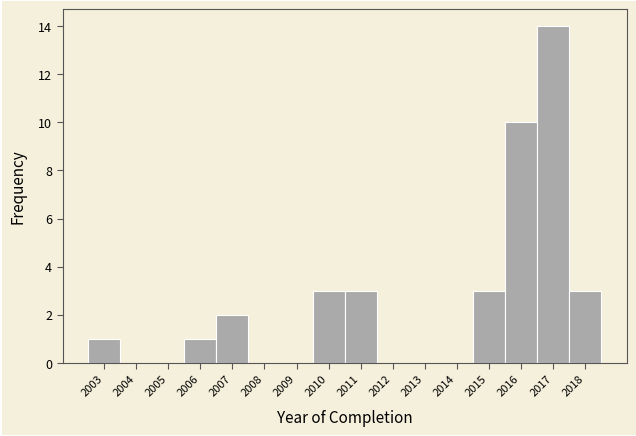

Reading right to left, transcribe all the data shown in this chart.

2018=3	2017=14	2016=10	2015=3	2014=0	2013=0	2012=0	2011=3	2010=3	2009=0	2008=0	2007=2	2006=1	2005=0	2004=0	2003=1